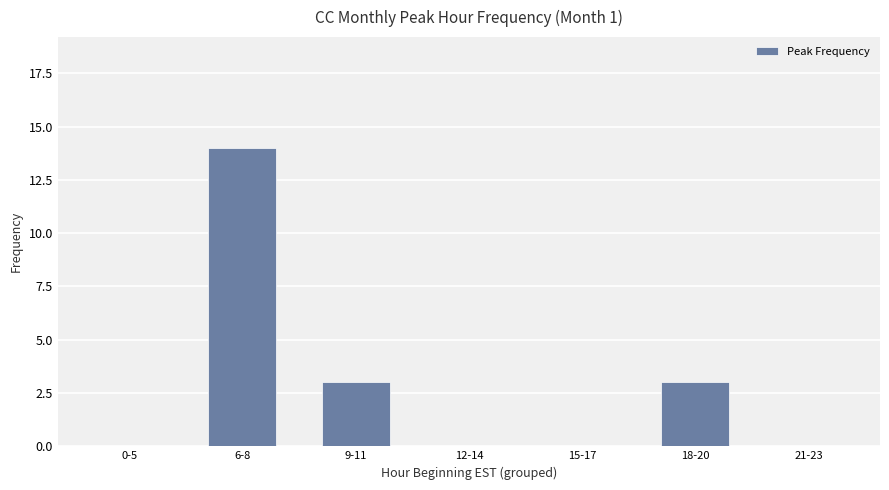

The chart shows a value of 4 at 18-20. True or false?

False